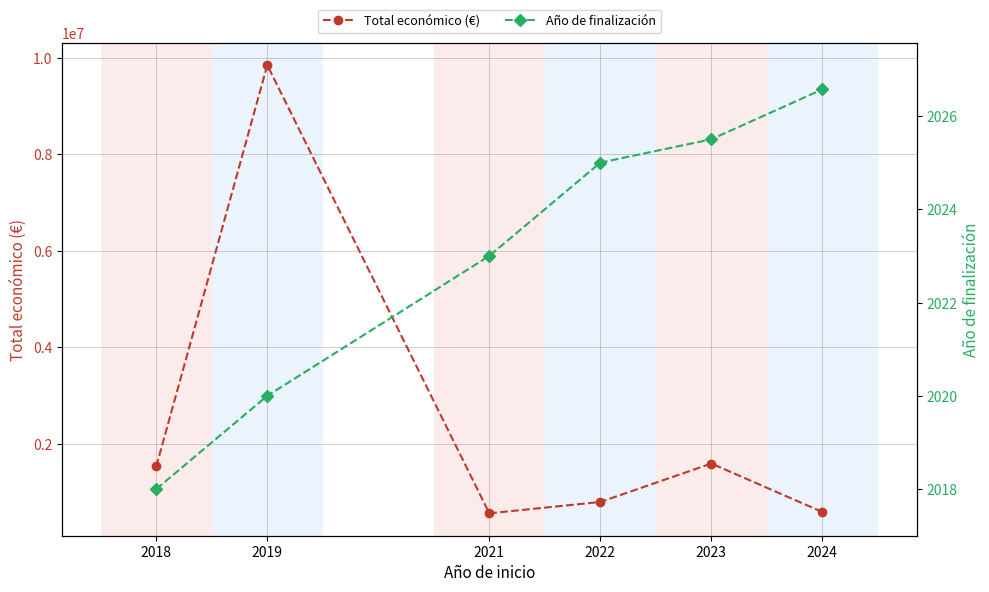

True or false: Total económico (€) has a value of 2237341.1 at 2023.

False